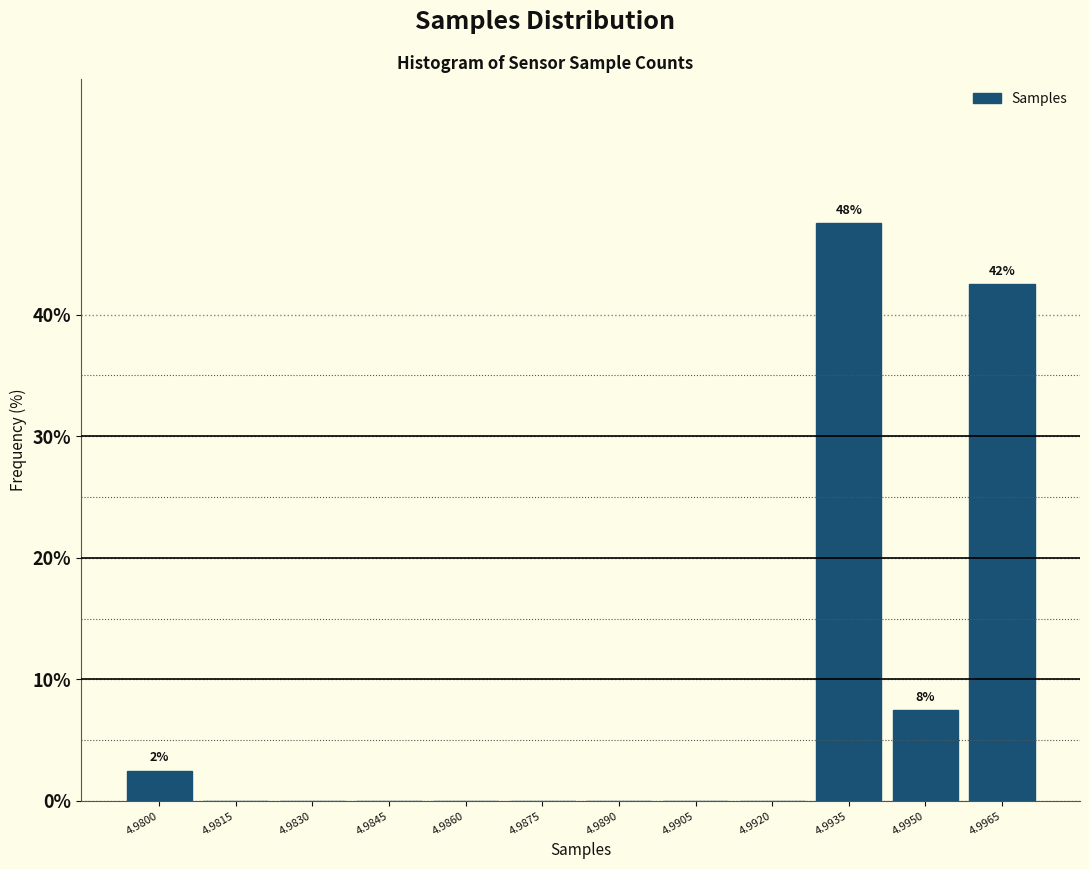

Reading left to right, extract all data points from this chart.

4.9800=2.5	4.9815=0.0	4.9830=0.0	4.9845=0.0	4.9860=0.0	4.9875=0.0	4.9890=0.0	4.9905=0.0	4.9920=0.0	4.9935=47.5	4.9950=7.5	4.9965=42.5